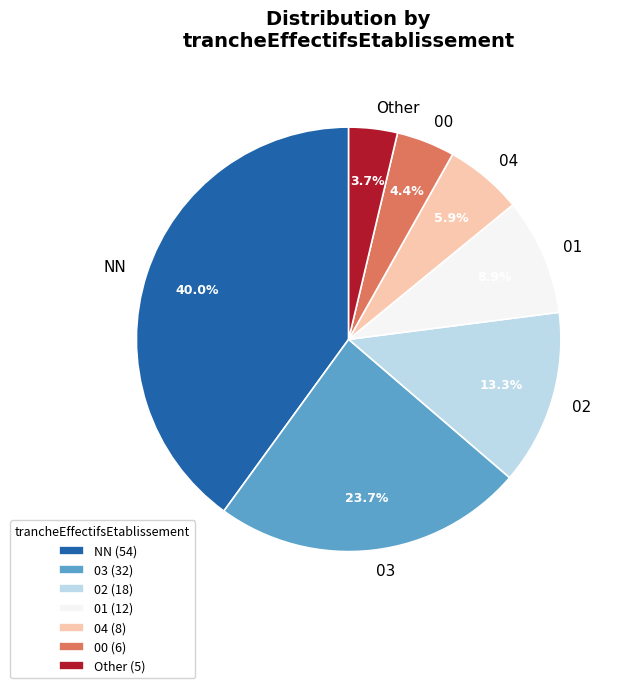

To the nearest percent, what is the average slice percentage?

14%